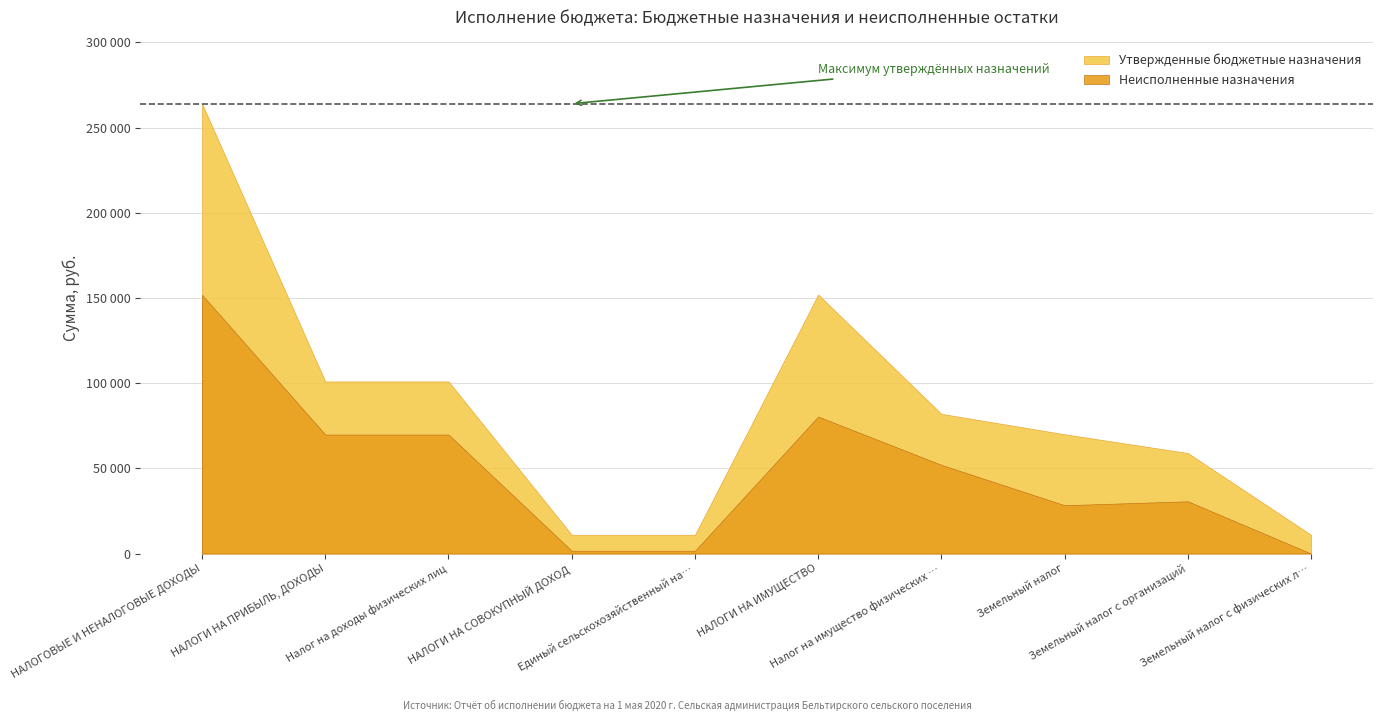

How many lines are shown in the chart?

2